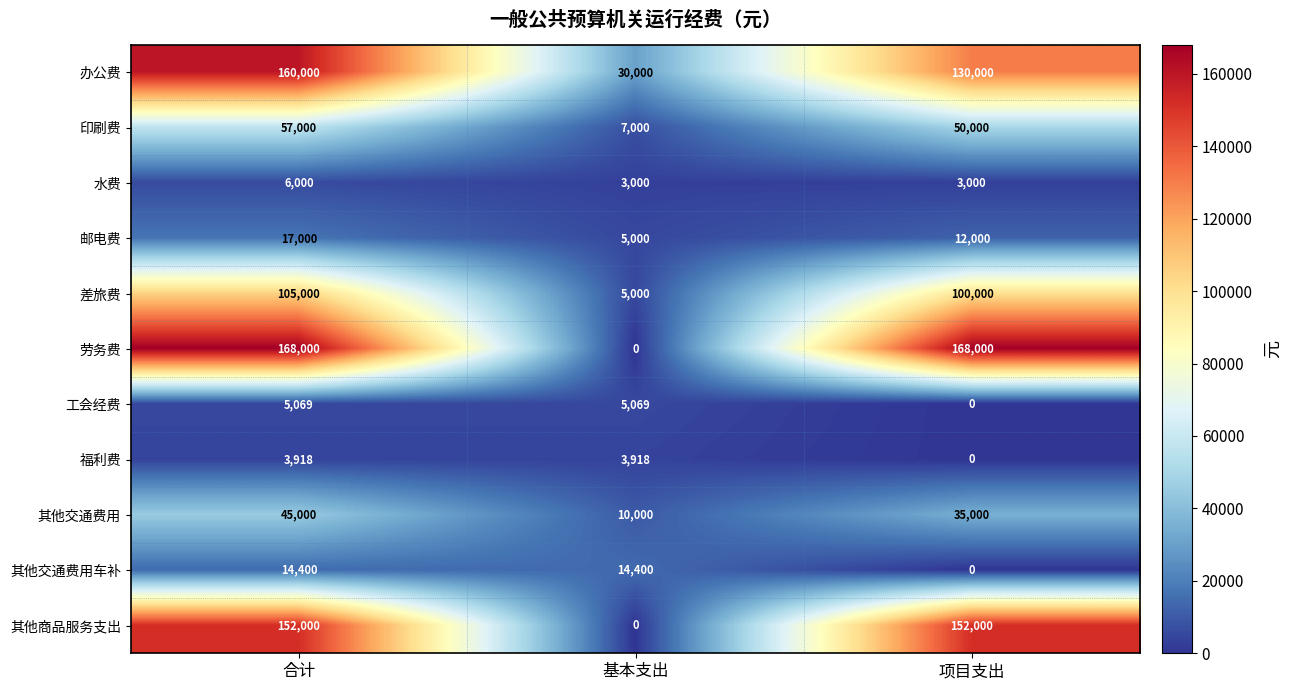

Which series has the widest spread of values?

劳务费